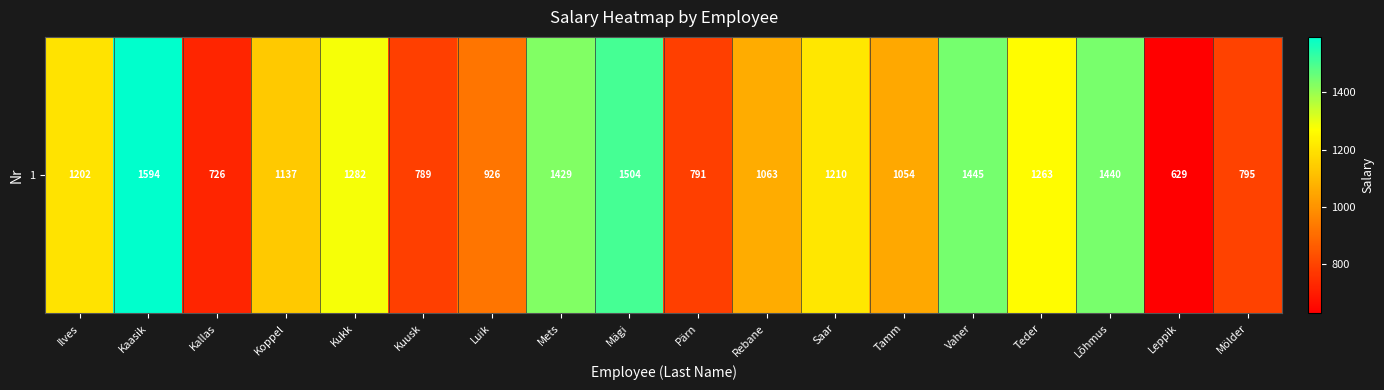

Reading left to right, extract all data points from this chart.

Ilves=1202	Kaasik=1594	Kallas=726	Koppel=1137	Kukk=1282	Kuusk=789	Luik=926	Mets=1429	Mägi=1504	Pärn=791	Rebane=1063	Saar=1210	Tamm=1054	Vaher=1445	Teder=1263	Lõhmus=1440	Leppik=629	Mölder=795